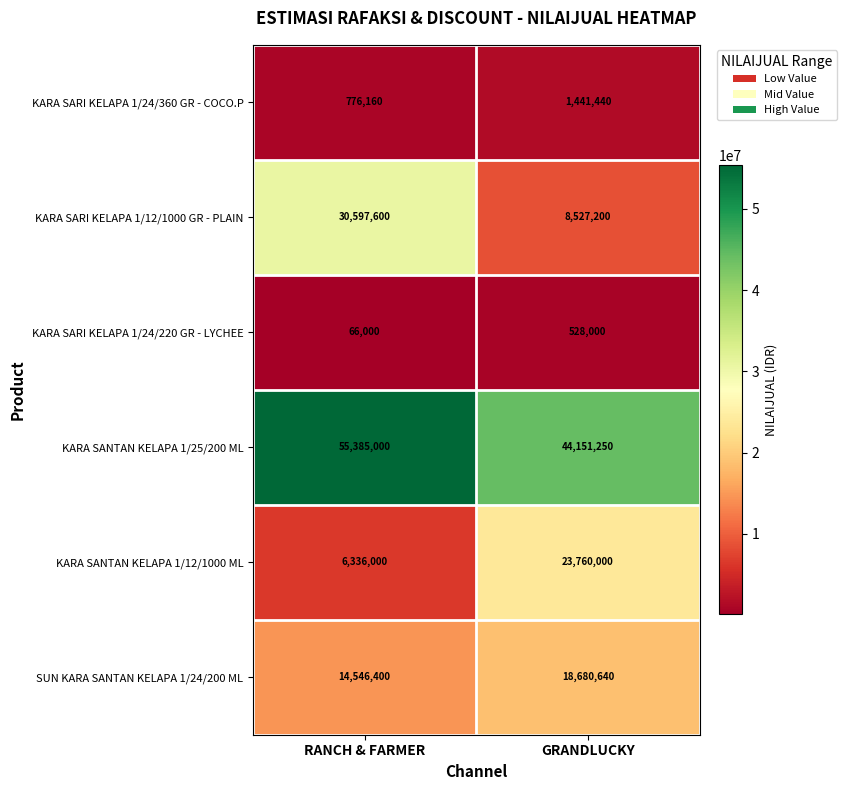

Between RANCH & FARMER and GRANDLUCKY, which series saw the biggest shift?

KARA SARI KELAPA 1/12/1000 GR - PLAIN